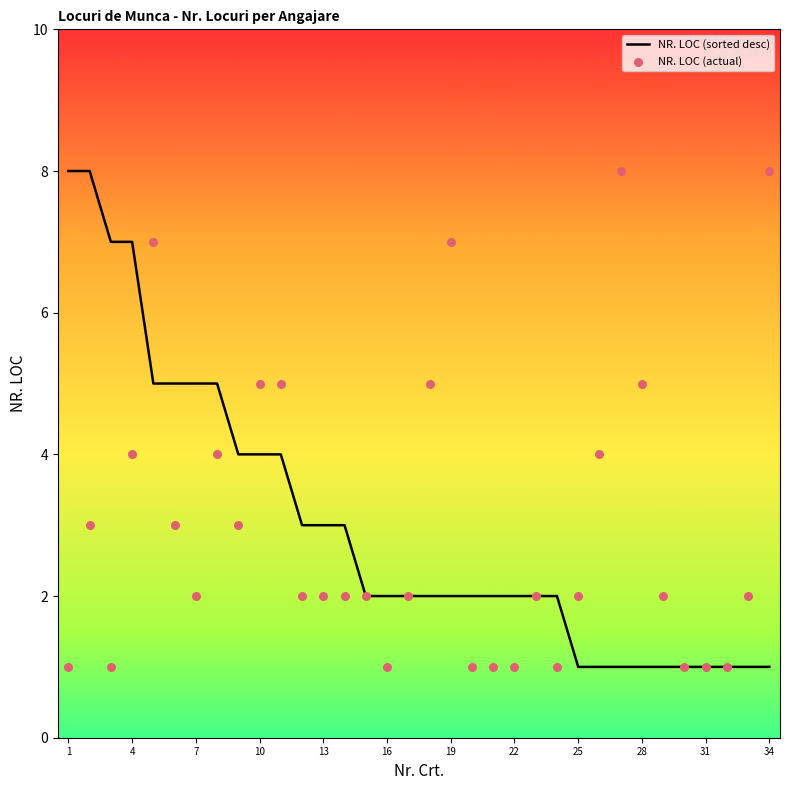

Which series reaches the maximum Y coordinate?

NR. LOC (sorted desc)